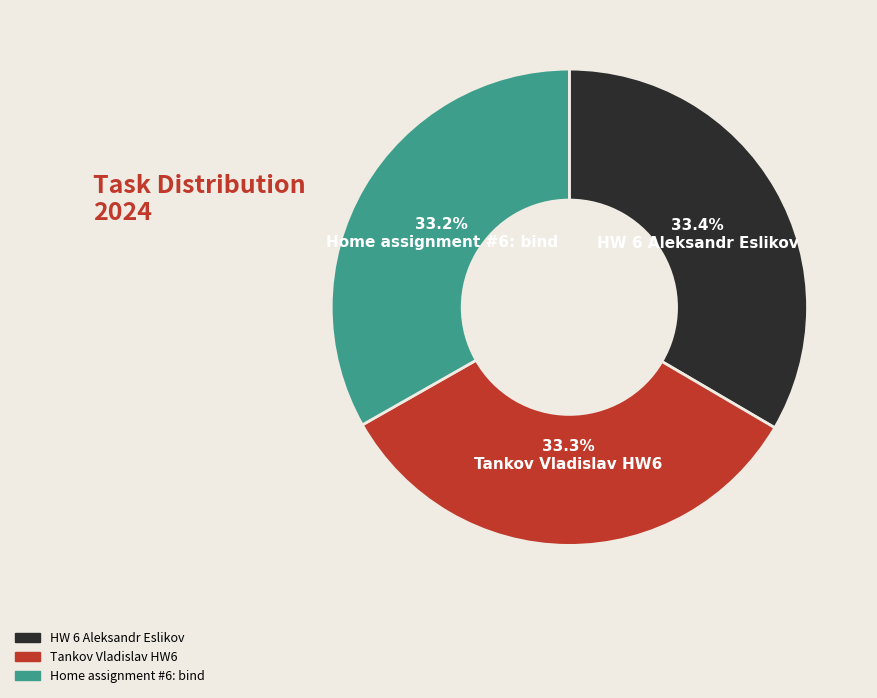

Combined, what portion of the pie is Home assignment #6: bind and Tankov Vladislav HW6?

66.6%